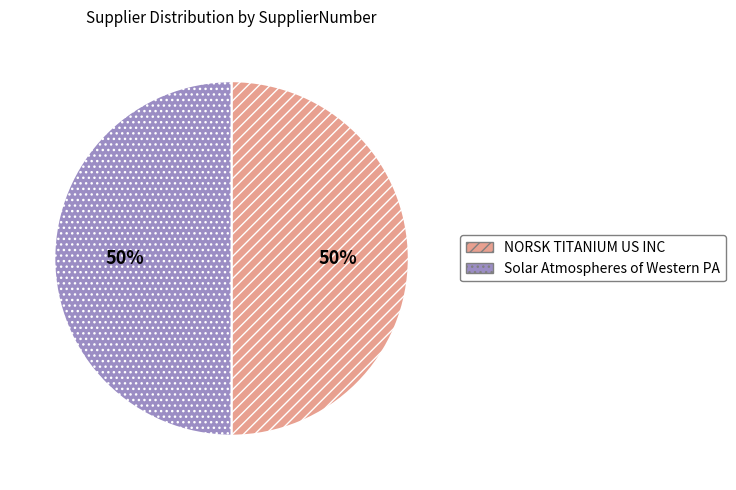

Count the number of slices in the pie.

2